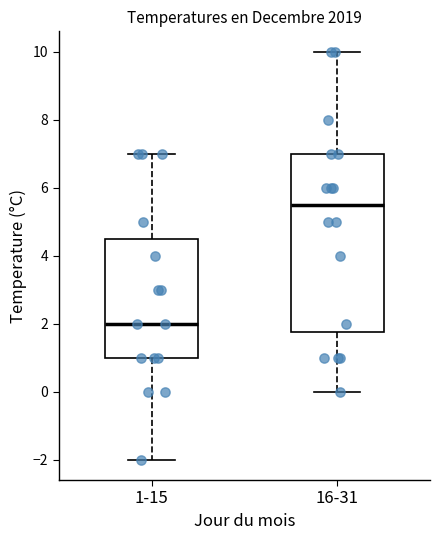

Where does the lower whisker of the box for 1-15 end on the y-axis? The values are not printed on the chart, so give them approximately, as read against the axis.

-2.0